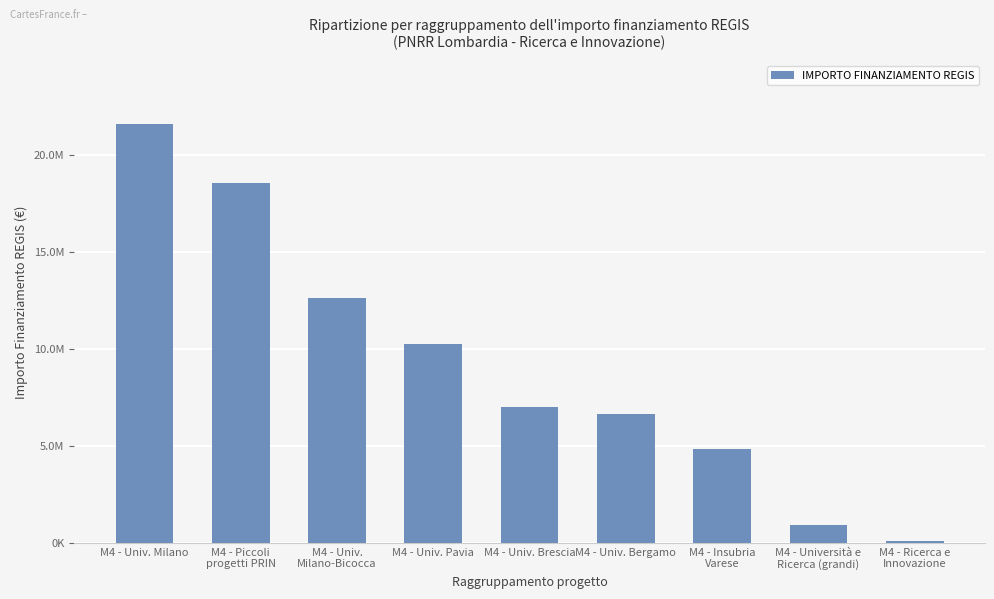

What is the sum of the values at M4 - Università e
Ricerca (grandi) and M4 - Piccoli
progetti PRIN?

19453617.0